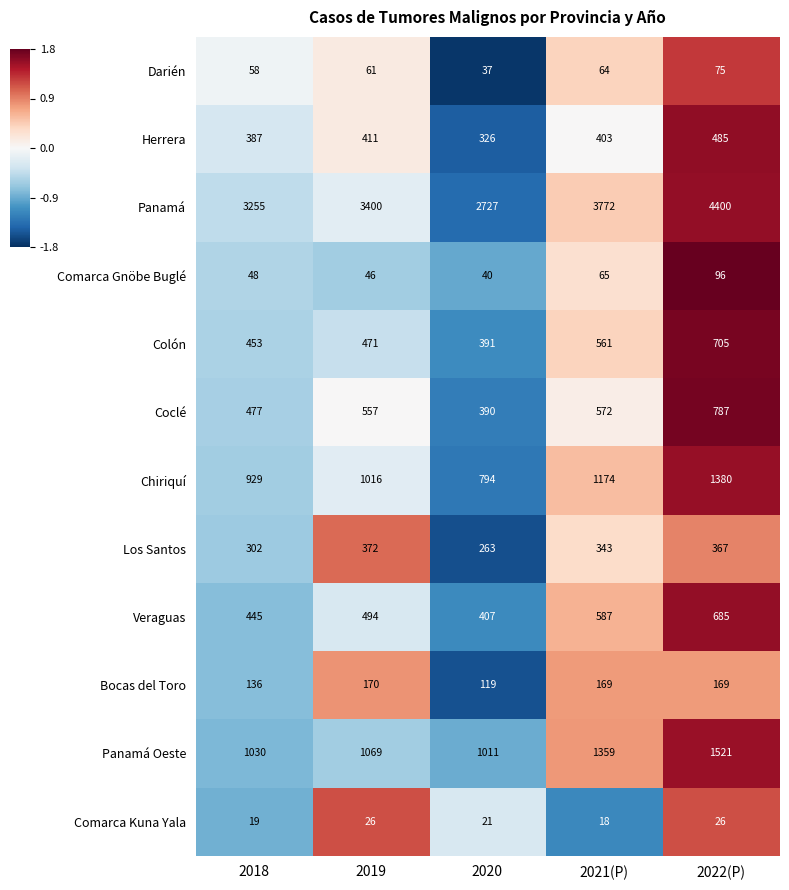

What is the total value across all series at 2019?

8093